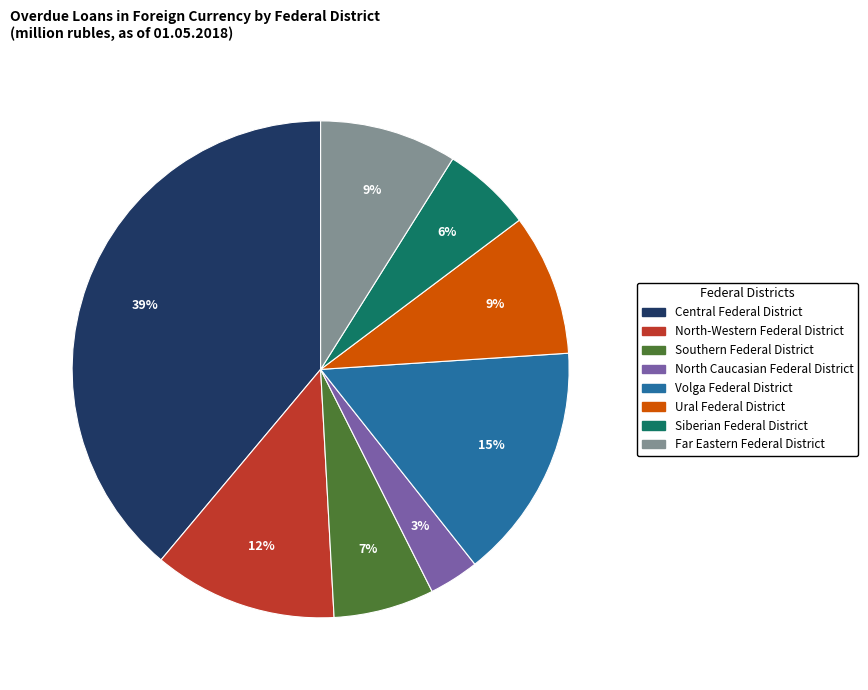

What percentage is the Siberian Federal District slice, to the nearest percent?

6%